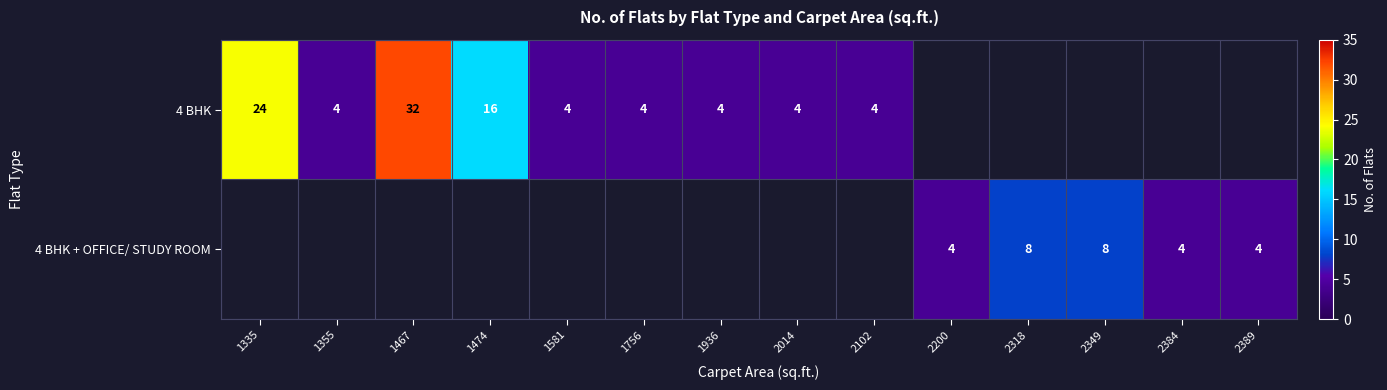

Is it true that 4 BHK equals 1 at 2014?

False